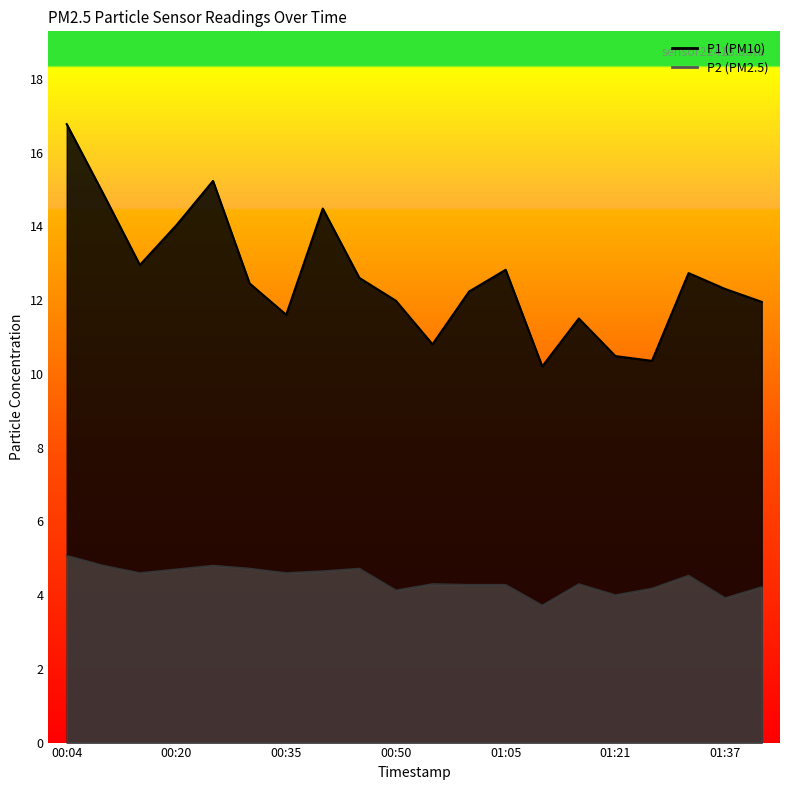

How many values in the P1 series are below 12?

8